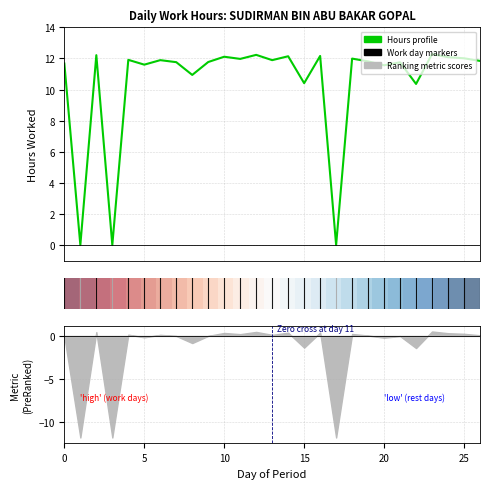

What is the value of the Hours profile point at the 21st from the left?

11.9